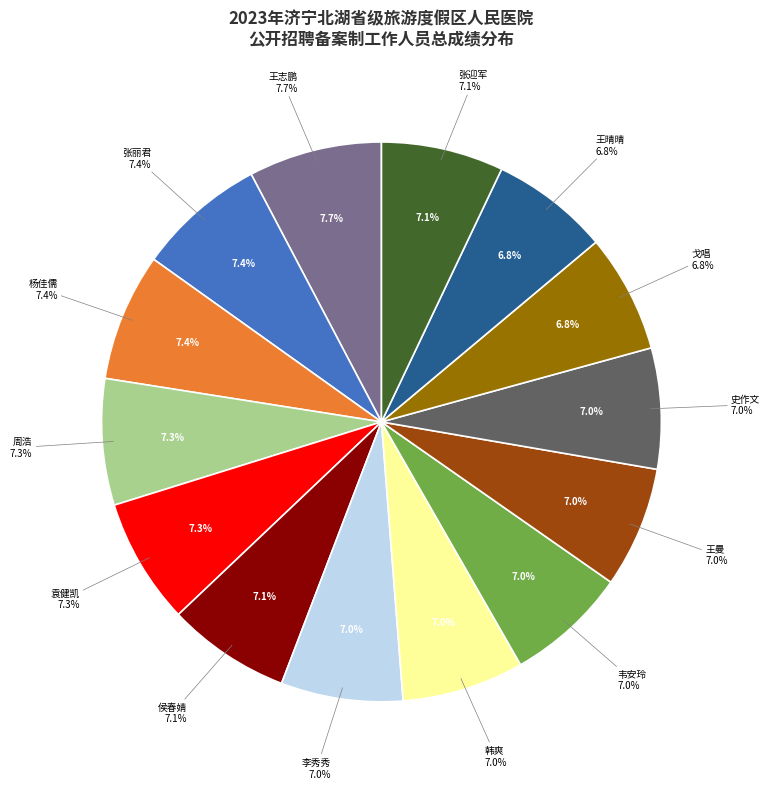

What percentage is the 李秀秀 slice, to the nearest percent?

7%